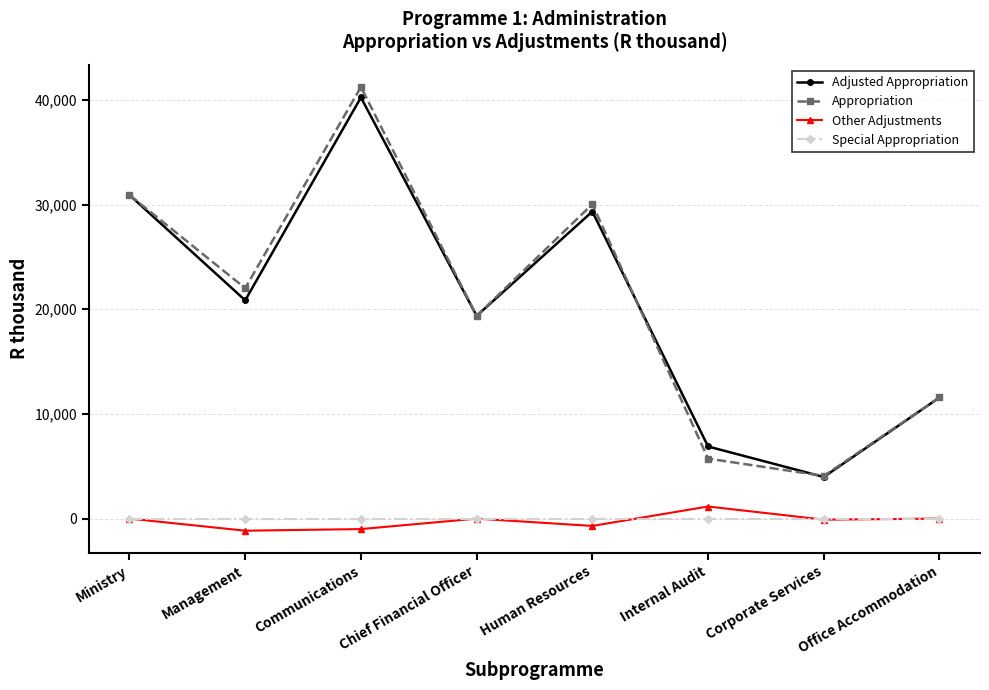

Which series changed the most between Management and Corporate Services?

Appropriation